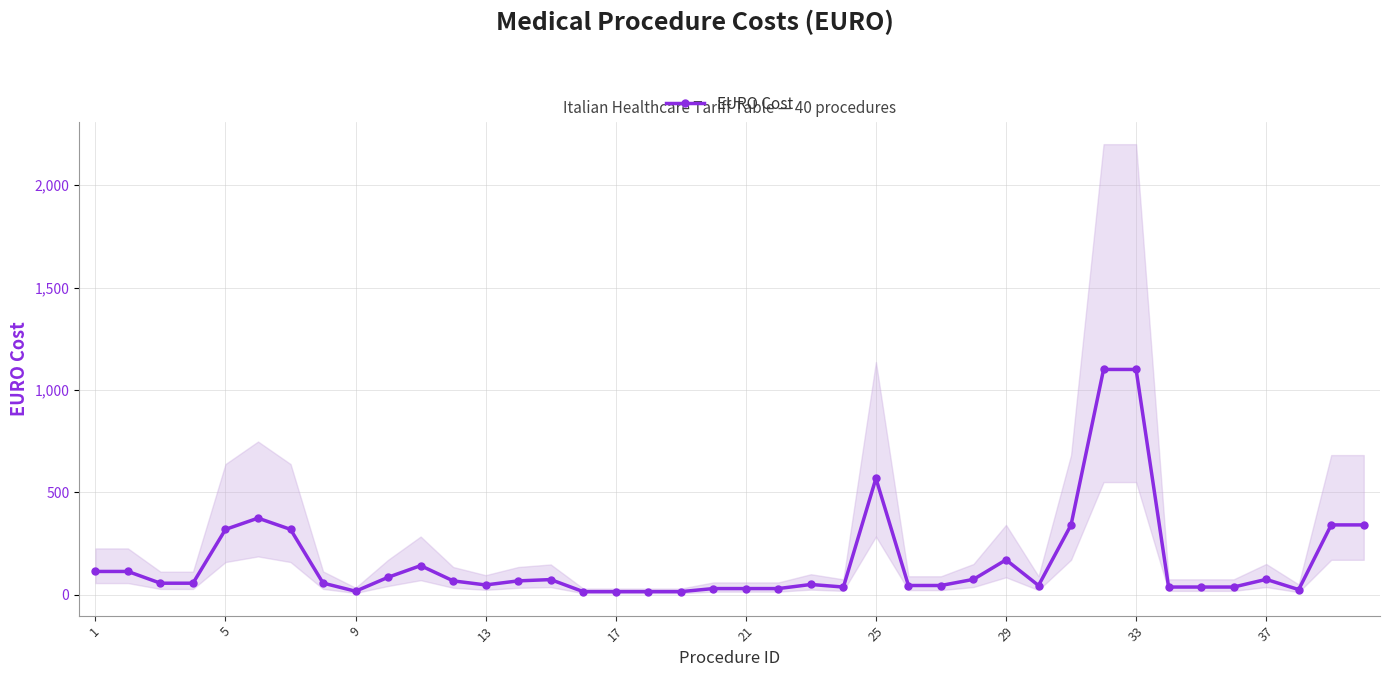

True or false: EURO Cost has more than 0 interior local peaks.

True